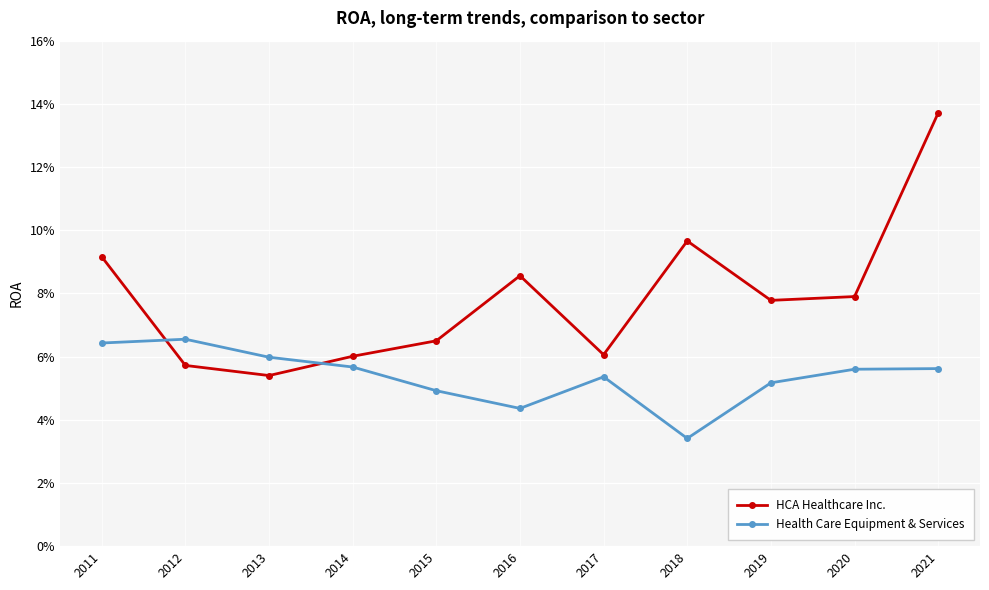

Reading right to left, list all the values displayed in this chart.

HCA Healthcare Inc.: 0.1	0.1	0.1	0.1	0.1	0.1	0.1	0.1	0.1	0.1	0.1
Health Care Equipment & Services: 0.1	0.1	0.1	0.0	0.1	0.0	0.0	0.1	0.1	0.1	0.1